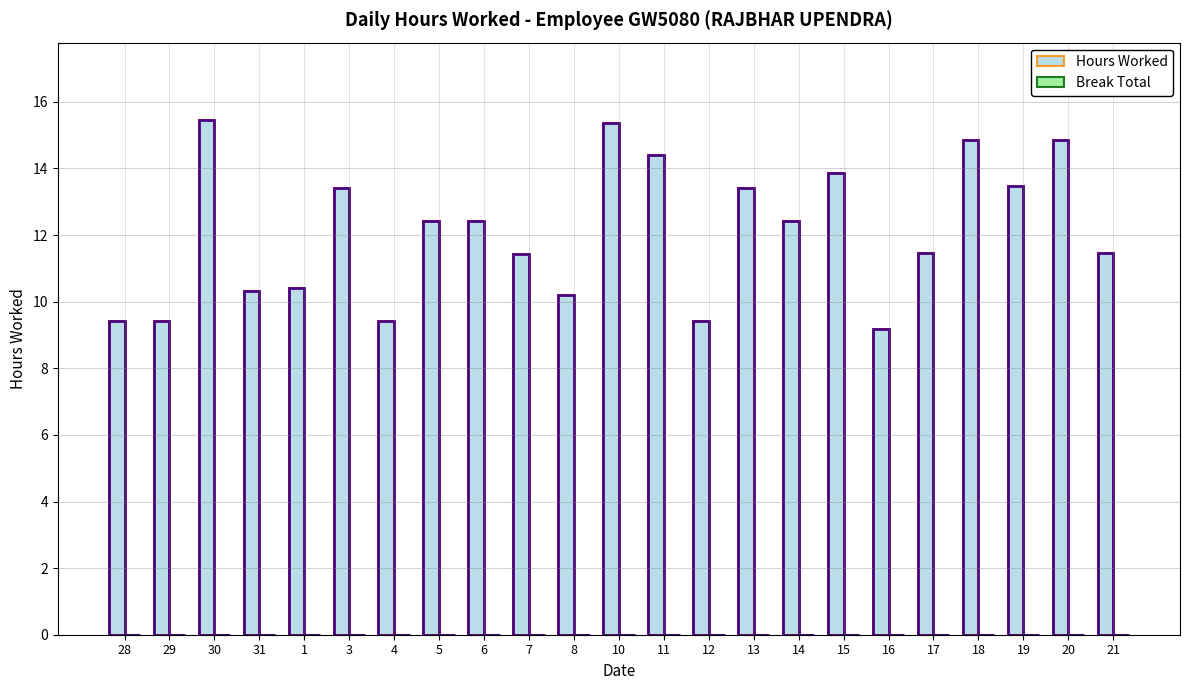

Does the chart contain any negative values?

No